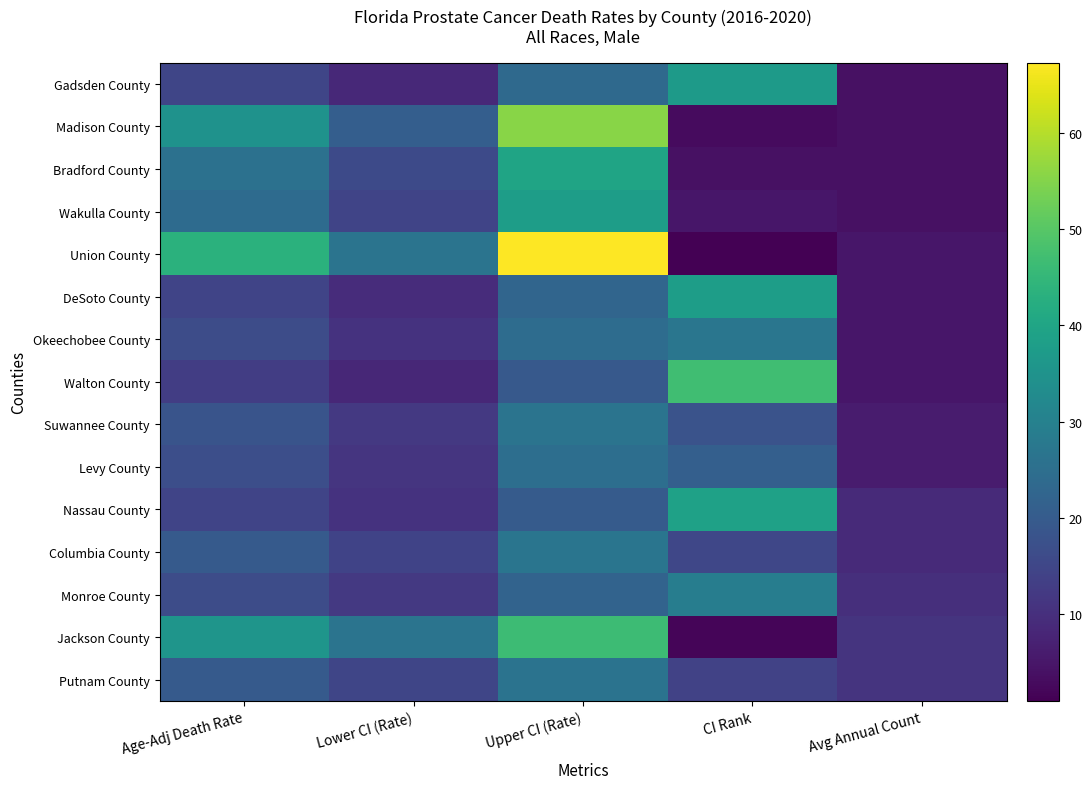

Which label corresponds to the smallest value in the chart?

CI Rank